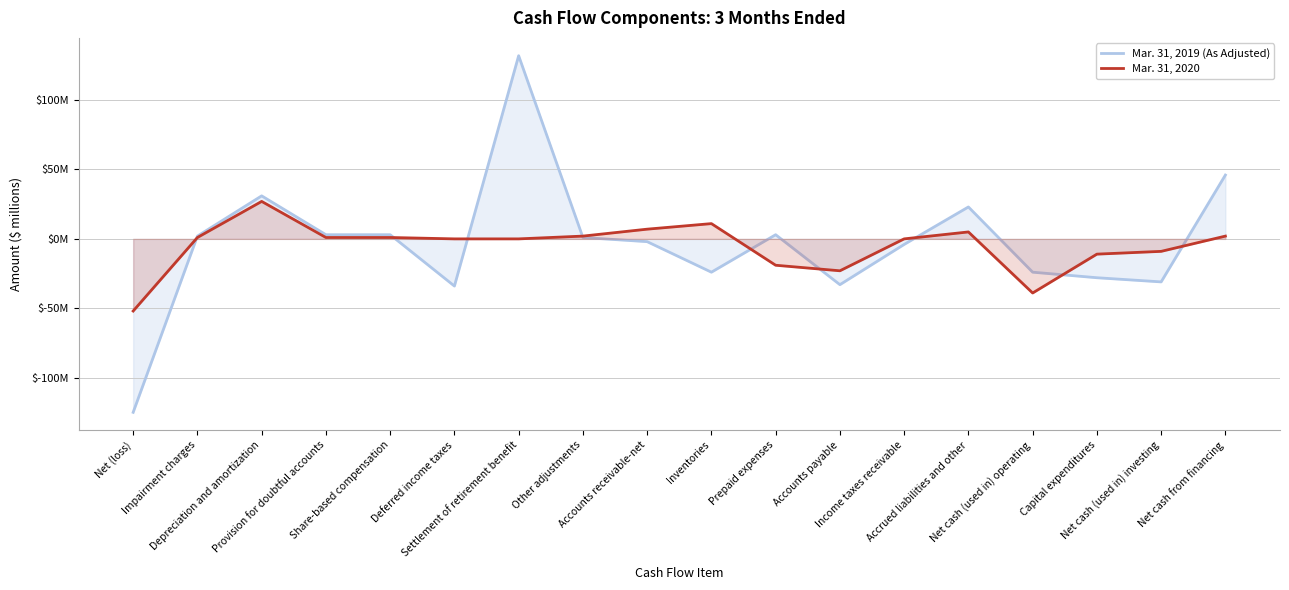

Reading left to right, transcribe all the data shown in this chart.

Mar. 31, 2019 (As Adjusted): -125	2	31	3	3	-34	132	1	-2	-24	3	-33	-4	23	-24	-28	-31	46
Mar. 31, 2020: -52	1	27	1	1	0	0	2	7	11	-19	-23	0	5	-39	-11	-9	2